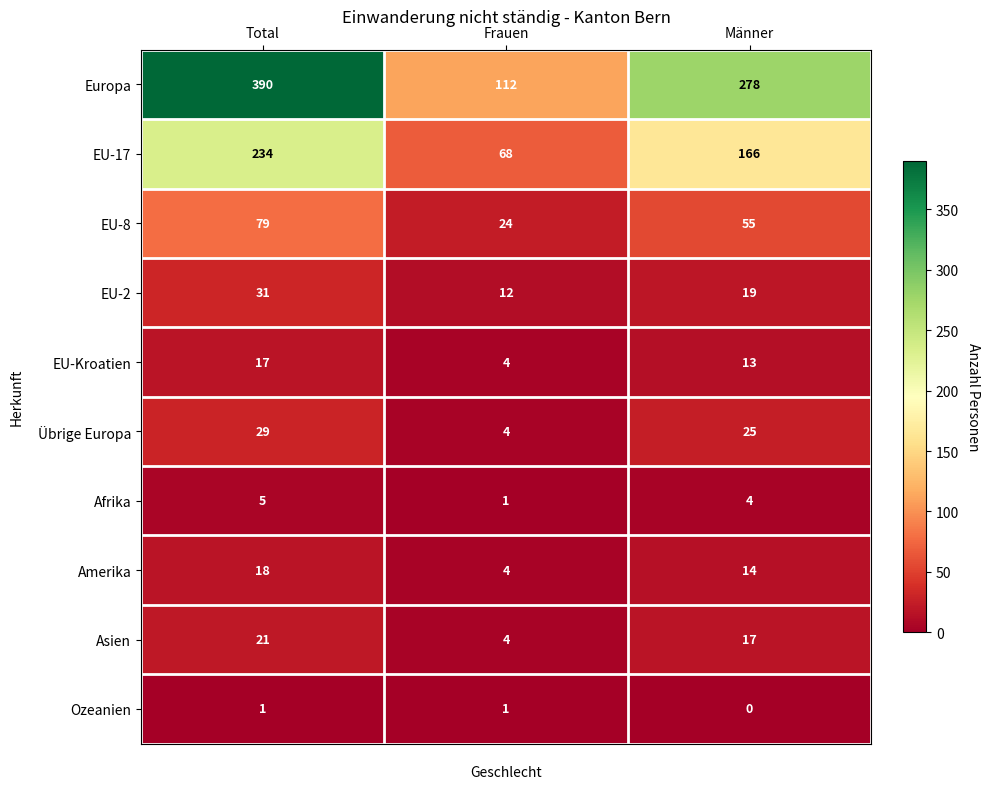

What is the maximum value for Afrika?

5